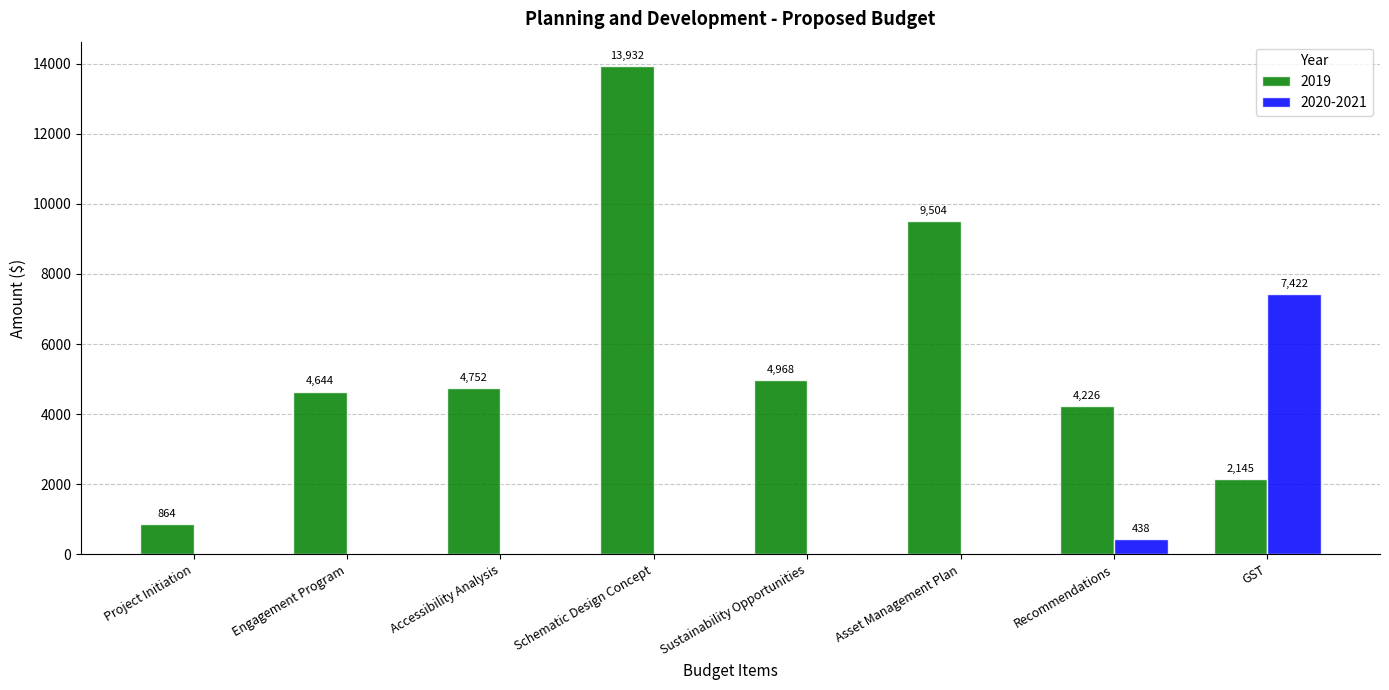

What is the difference between the 2020-2021 values at GST and Project Initiation?

7421.9